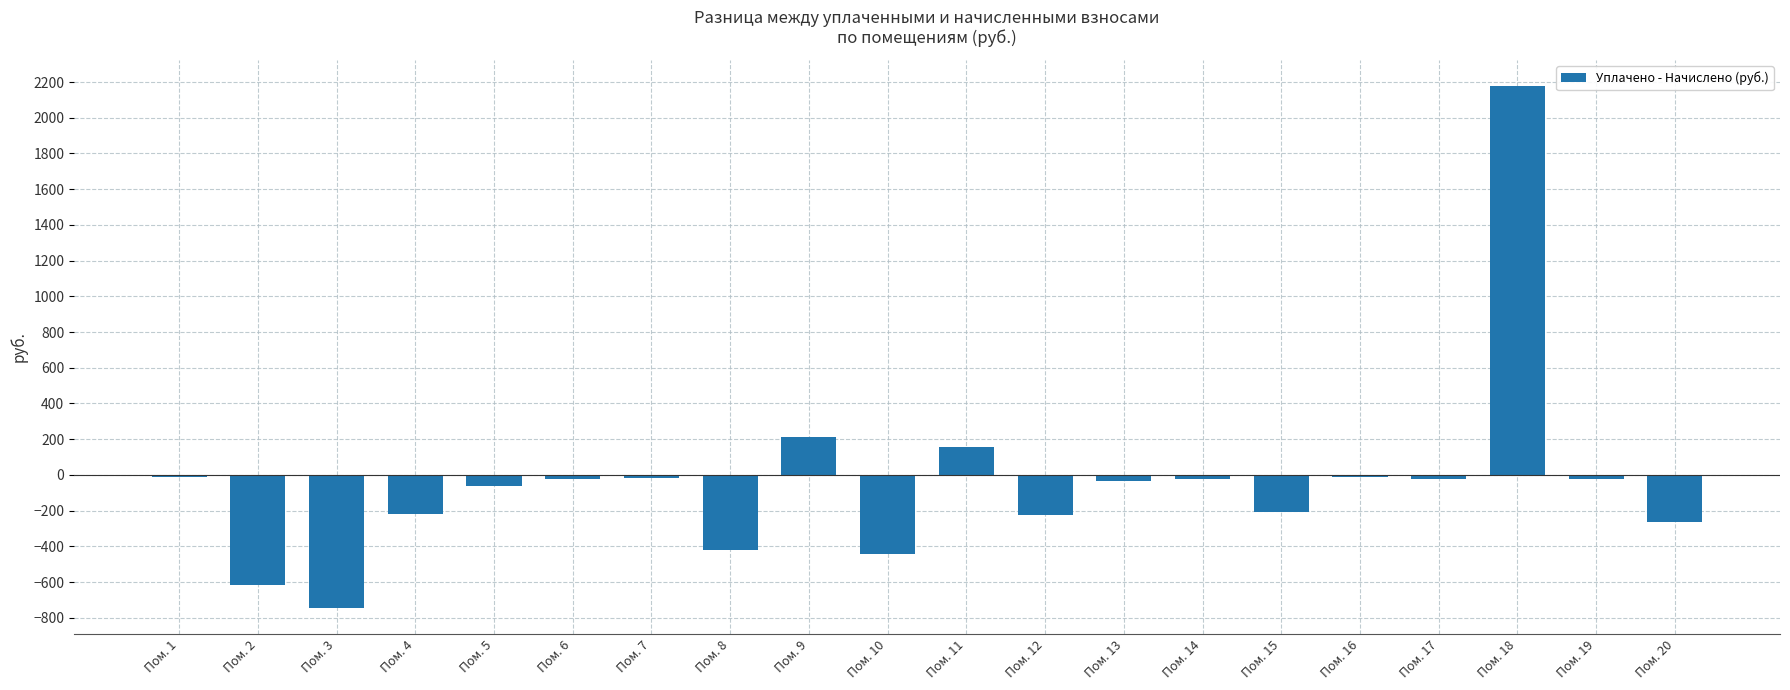

What is the difference between the second highest and second lowest values?

829.2